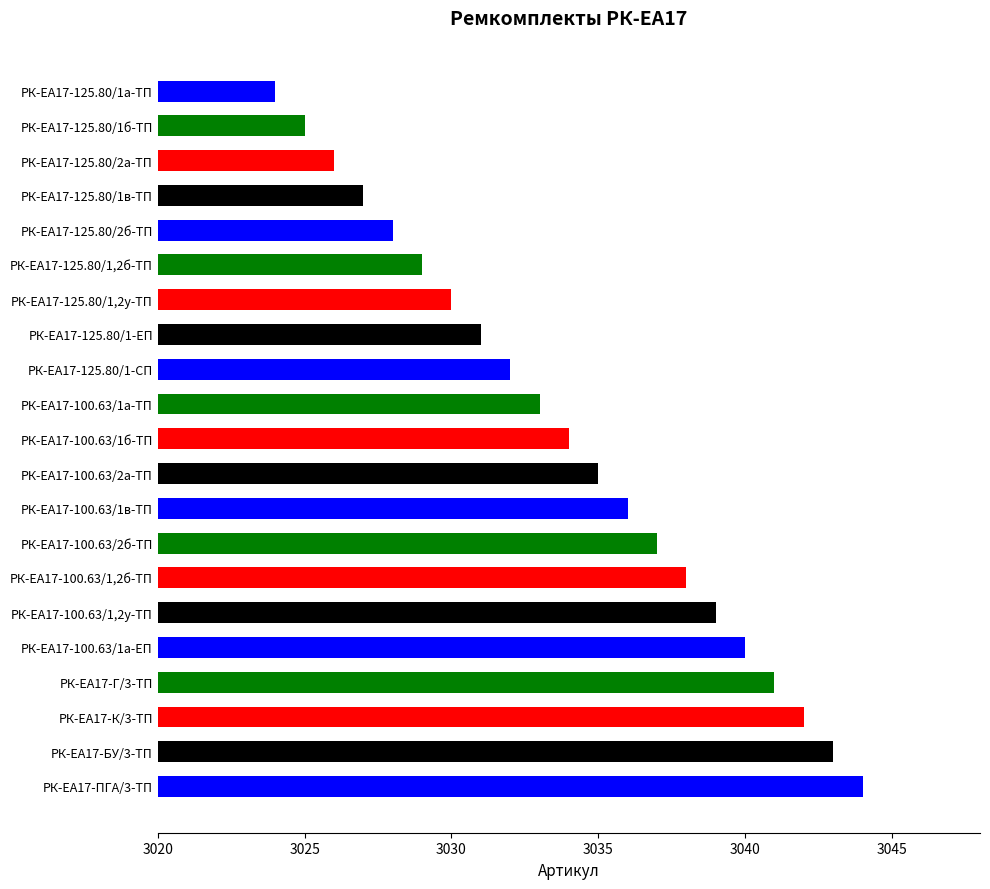

Approximately how many times larger is the value at РК-ЕА17-100.63/1б-ТП compared to РК-ЕА17-125.80/1-ЕП?

1.0